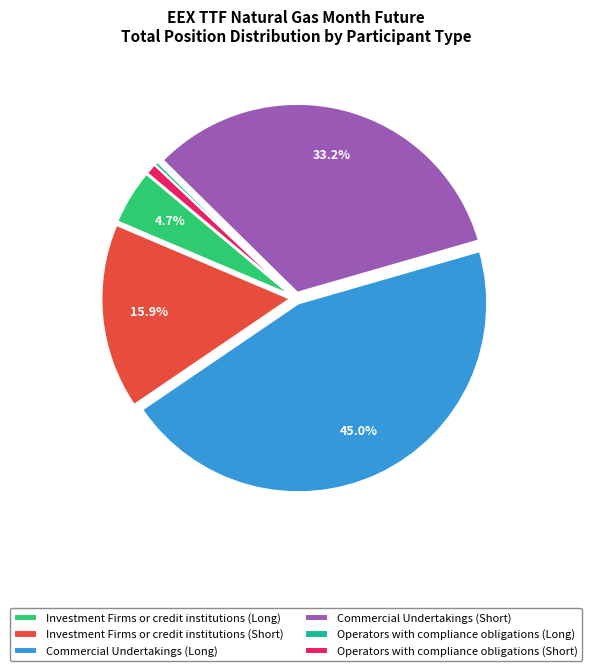

Between Commercial Undertakings (Short) and Investment Firms or credit institutions (Short), which is larger?

Commercial Undertakings (Short)